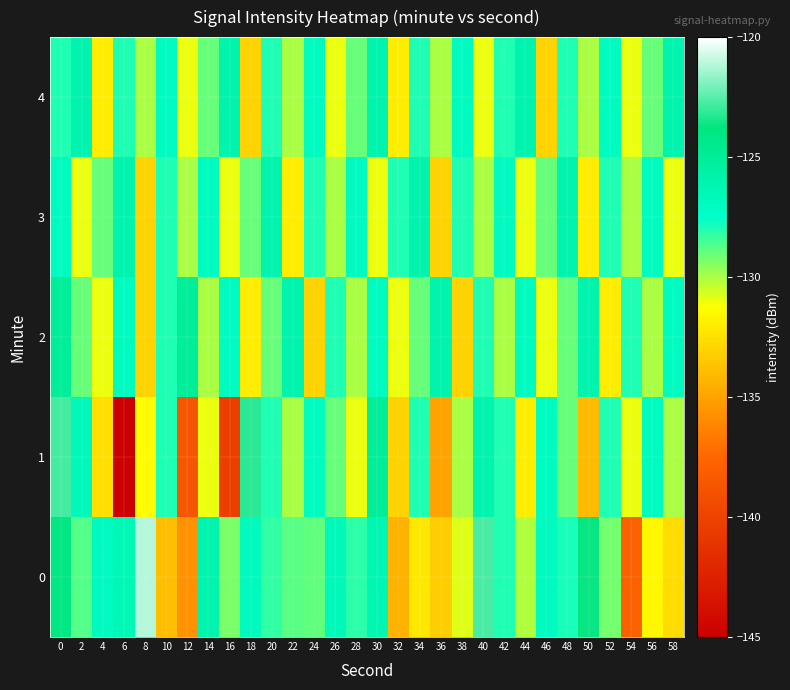

Reading left to right, transcribe all the data shown in this chart.

0: 0=-124.0	2=-128.8	4=-126.8	6=-126.5	8=-121.2	10=-133.8	12=-135.7	14=-126.0	16=-129.3	18=-126.8	20=-128.2	22=-128.8	24=-128.9	26=-126.6	28=-128.2	30=-126.3	32=-134.3	34=-132.1	36=-133.2	38=-130.8	40=-122.7	42=-128.0	44=-130.1	46=-126.9	48=-127.9	50=-123.6	52=-129.2	54=-137.8	56=-131.5	58=-132.7
1: 0=-122.8	2=-126.7	4=-132.6	6=-145.7	8=-131.4	10=-127.9	12=-138.6	14=-131.0	16=-140.4	18=-123.1	20=-128.0	22=-130.0	24=-127.0	26=-129.0	28=-131.0	30=-125.0	32=-133.0	34=-128.0	36=-135.0	38=-130.0	40=-126.0	42=-128.0	44=-132.0	46=-127.0	48=-129.0	50=-134.0	52=-128.0	54=-131.0	56=-127.0	58=-130.0
2: 0=-125.0	2=-129.0	4=-131.0	6=-127.0	8=-133.0	10=-128.0	12=-125.0	14=-130.0	16=-127.0	18=-132.0	20=-129.0	22=-126.0	24=-133.0	26=-128.0	28=-130.0	30=-127.0	32=-131.0	34=-129.0	36=-126.0	38=-133.0	40=-128.0	42=-130.0	44=-127.0	46=-131.0	48=-129.0	50=-126.0	52=-132.0	54=-128.0	56=-130.0	58=-127.0
3: 0=-127.0	2=-131.0	4=-129.0	6=-126.0	8=-133.0	10=-128.0	12=-130.0	14=-127.0	16=-131.0	18=-129.0	20=-126.0	22=-132.0	24=-128.0	26=-130.0	28=-127.0	30=-131.0	32=-128.0	34=-126.0	36=-133.0	38=-128.0	40=-130.0	42=-127.0	44=-131.0	46=-129.0	48=-126.0	50=-132.0	52=-128.0	54=-130.0	56=-127.0	58=-131.0
4: 0=-128.0	2=-126.0	4=-132.0	6=-128.0	8=-130.0	10=-127.0	12=-131.0	14=-129.0	16=-126.0	18=-133.0	20=-128.0	22=-130.0	24=-127.0	26=-131.0	28=-129.0	30=-126.0	32=-132.0	34=-128.0	36=-130.0	38=-127.0	40=-131.0	42=-128.0	44=-126.0	46=-133.0	48=-128.0	50=-130.0	52=-127.0	54=-131.0	56=-129.0	58=-126.0